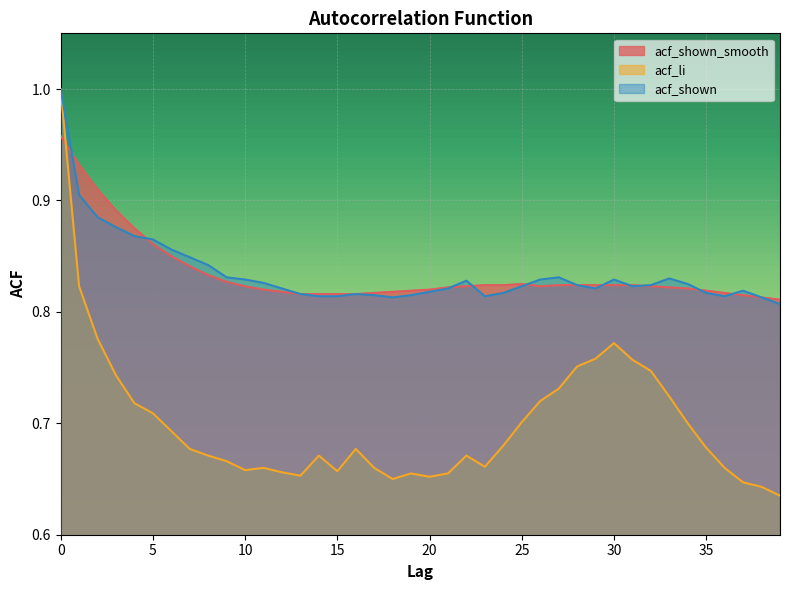

Does the chart display data point markers on the line(s)?

No